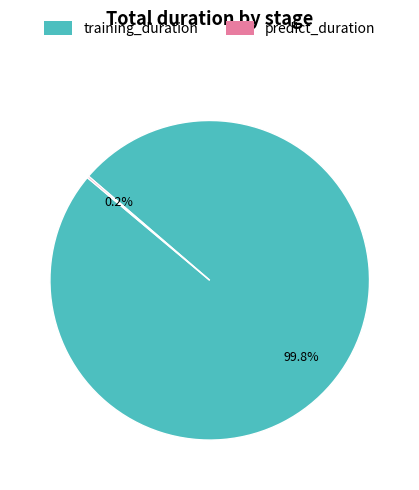

Which category has the biggest portion of the pie?

training_duration